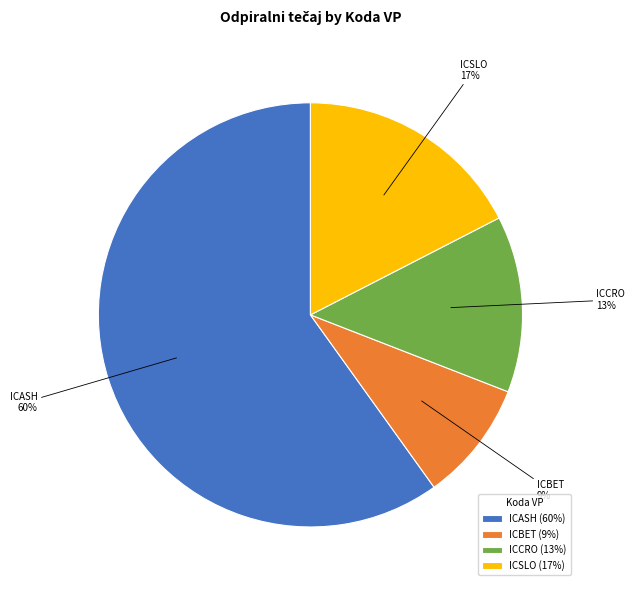

Is there any slice that represents more than half of the pie?

Yes